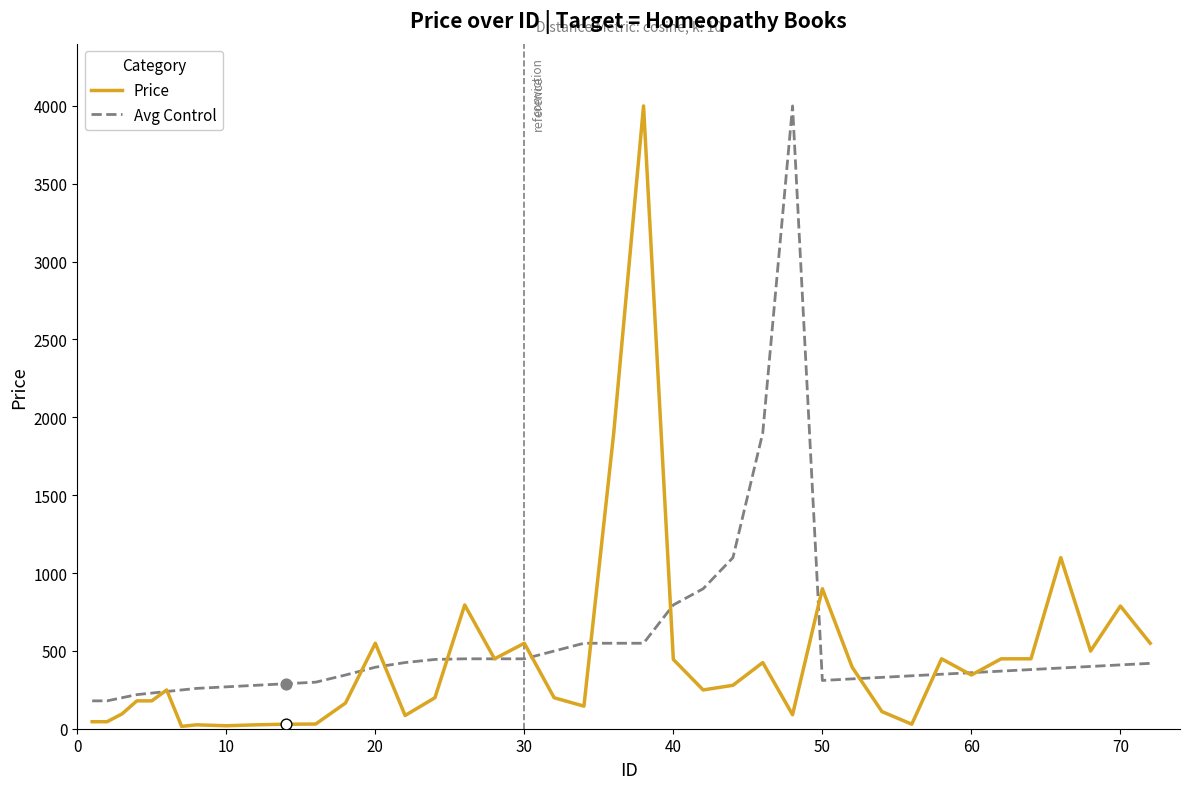

What is the minimum value for Avg Control?

179